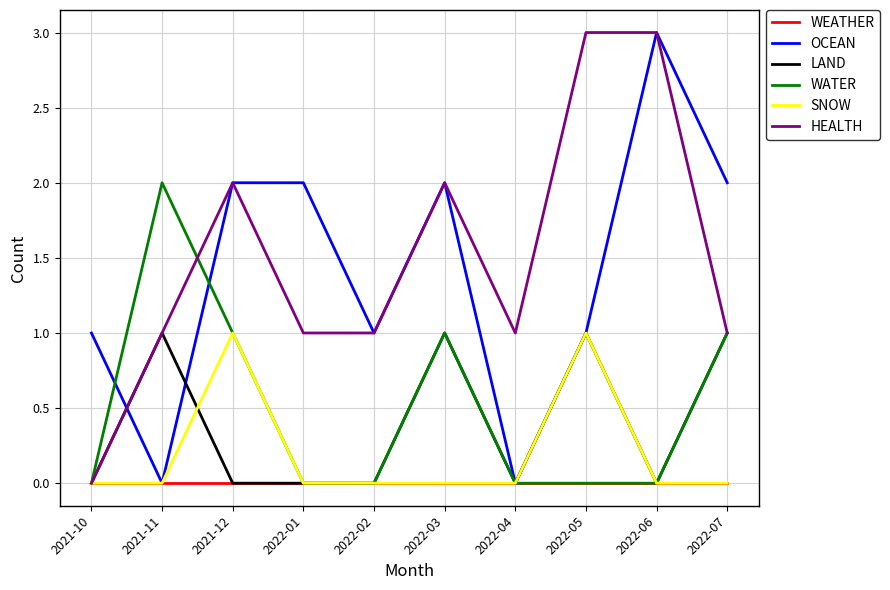

What position from the right is 2022-05?

3